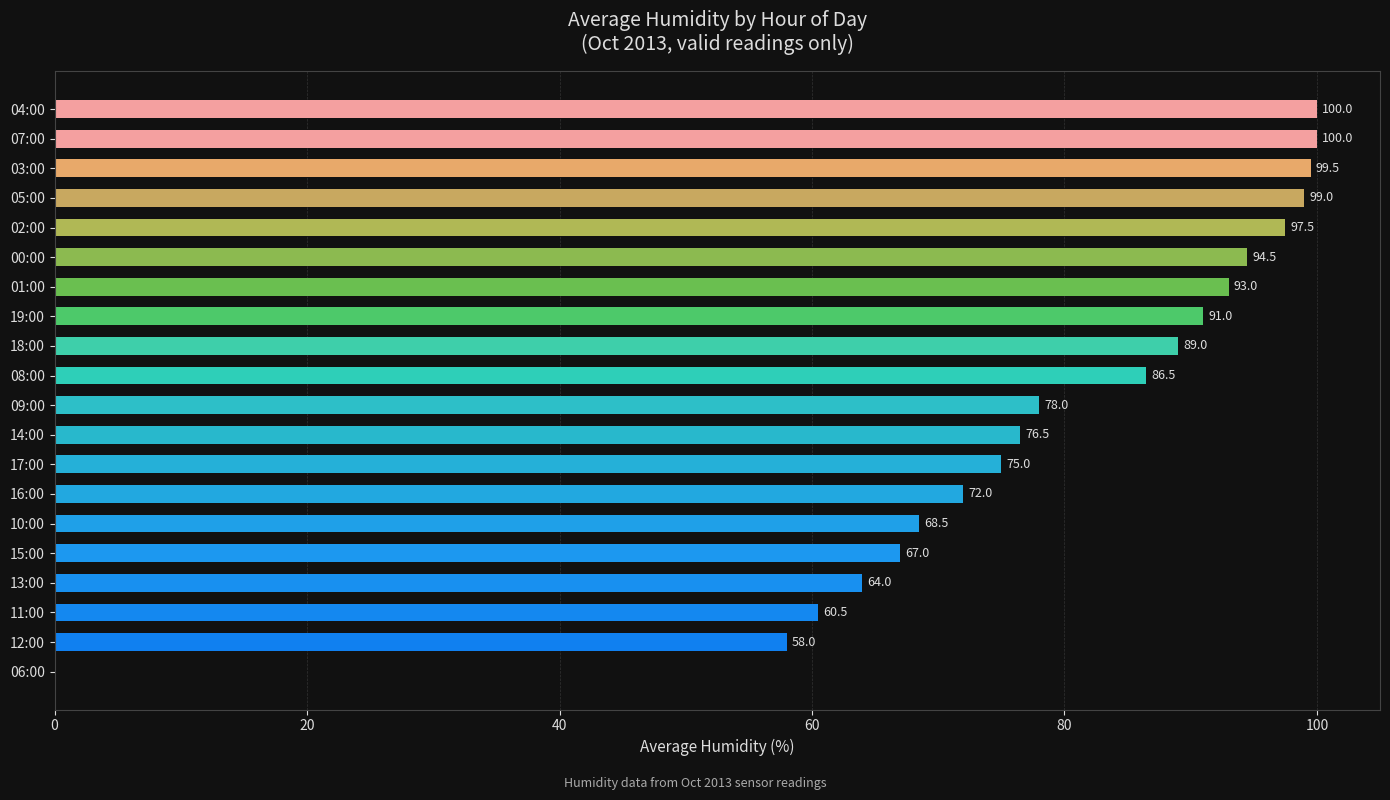

What is the sum of all values?

1569.5